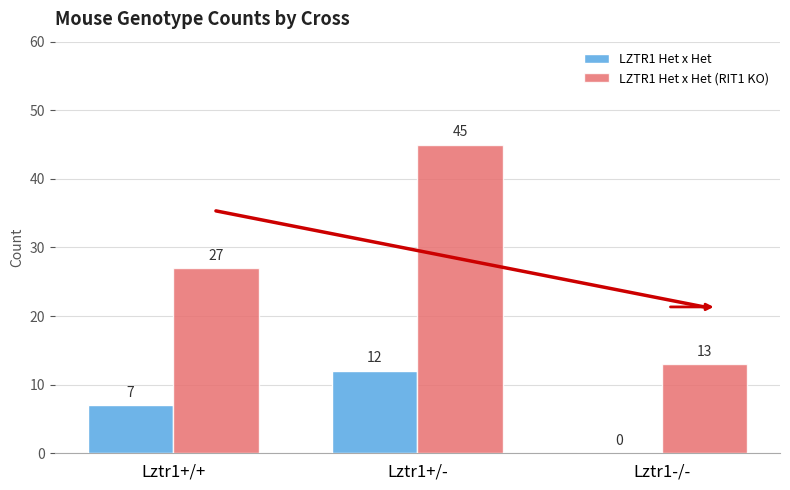

List the labels in order of LZTR1 Het x Het (RIT1 KO) value, smallest first.

Lztr1-/-, Lztr1+/+, Lztr1+/-